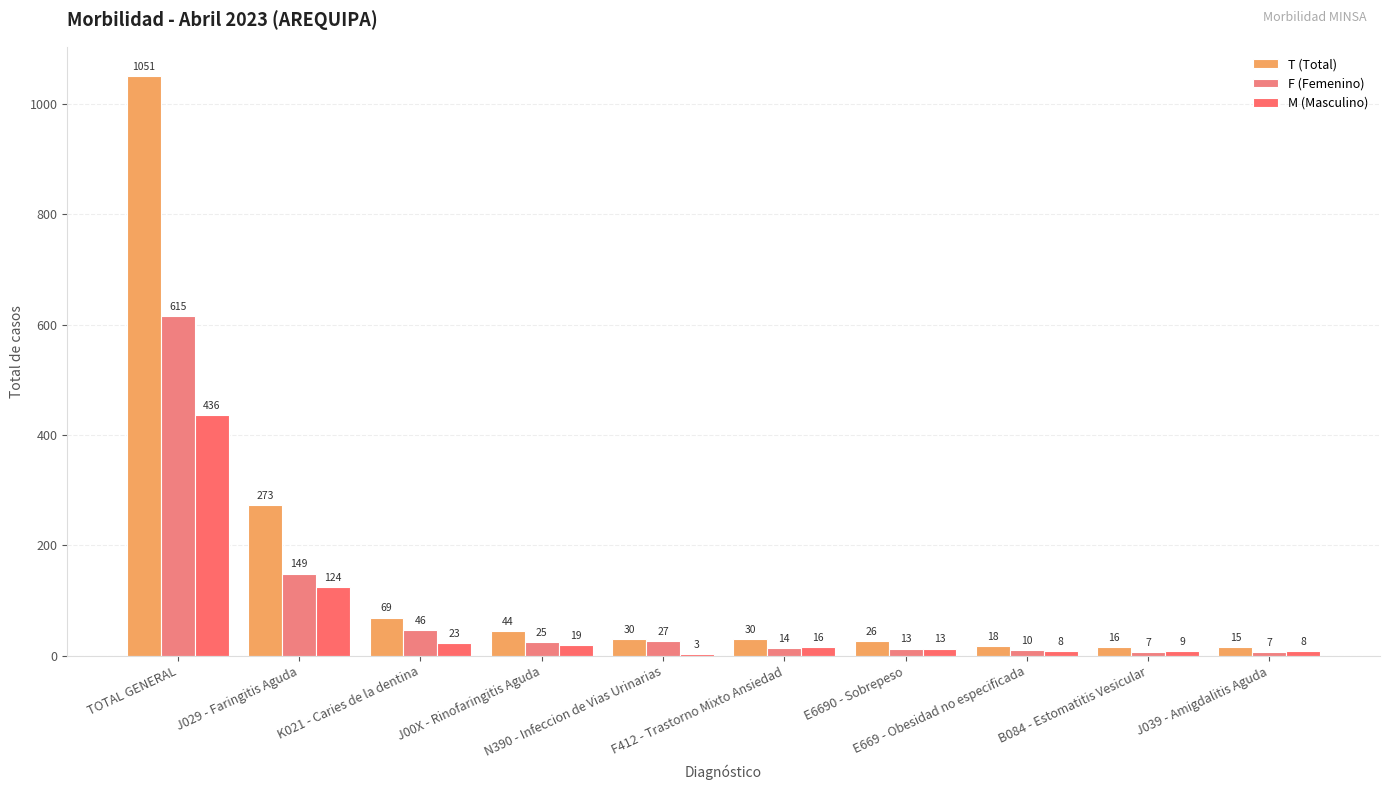

How many groups of bars are there?

10